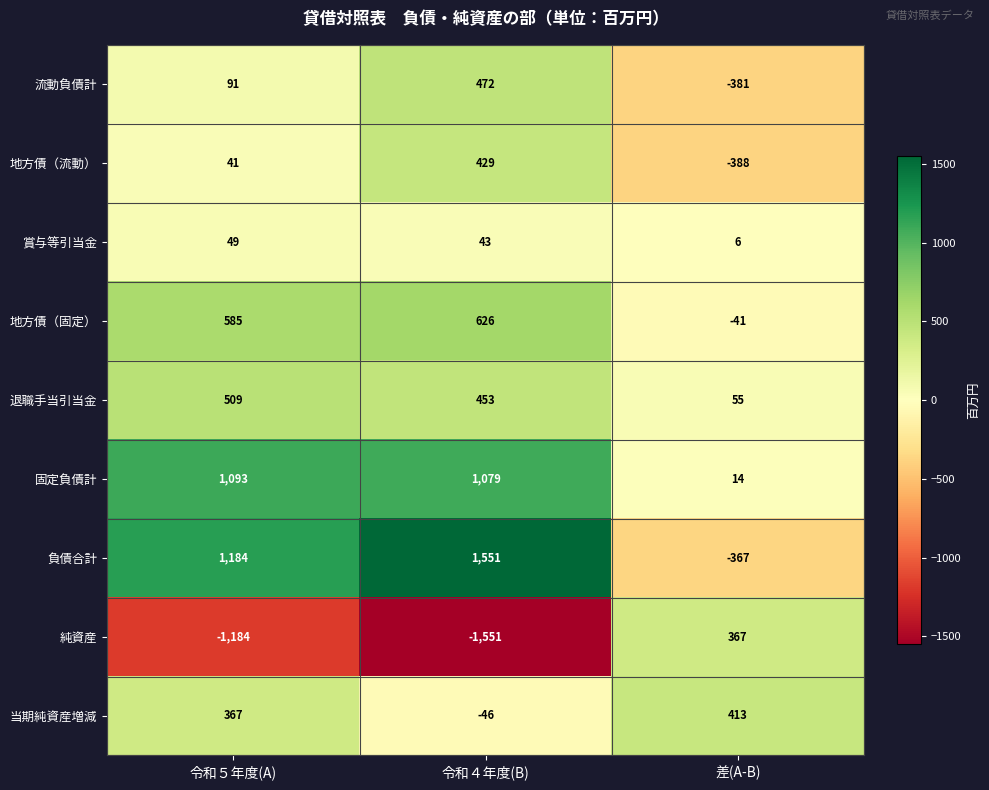

Is it true that 地方債（固定） equals 585 at 令和５年度(A)?

True